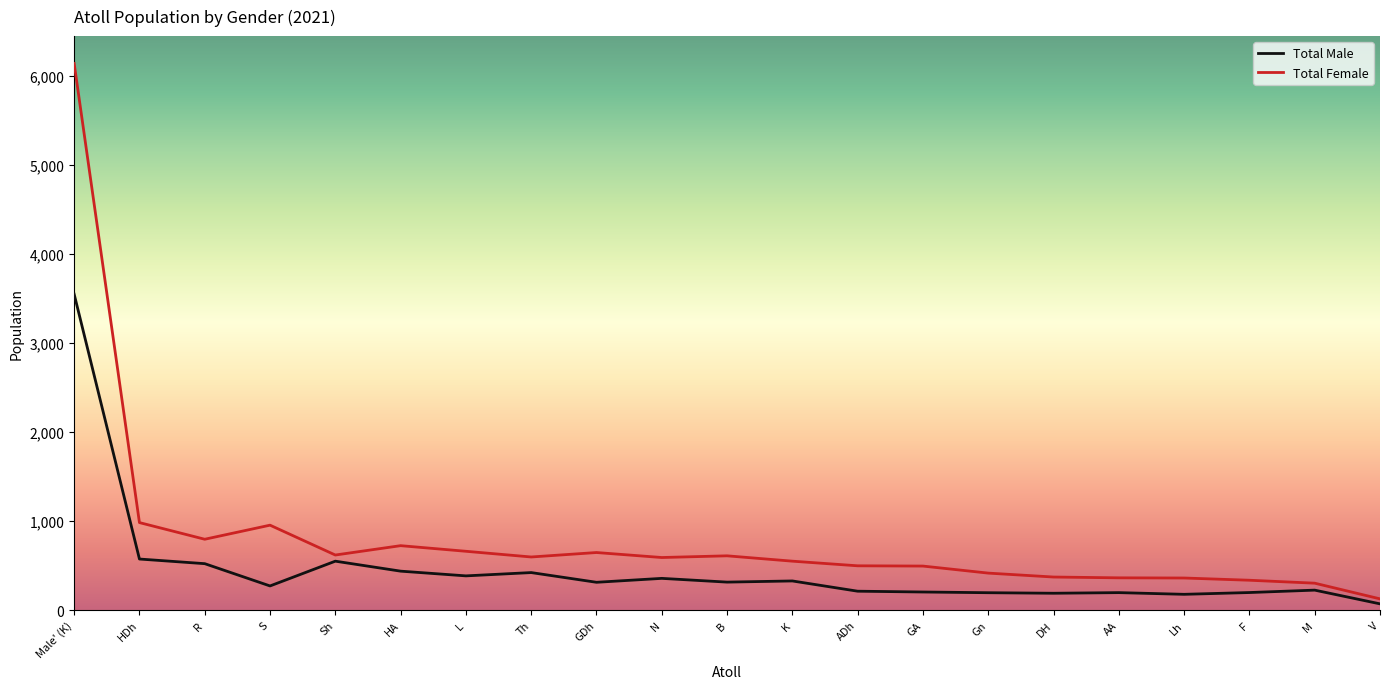

Rank the series by their average value, from lowest to highest.

Total Male, Total Female